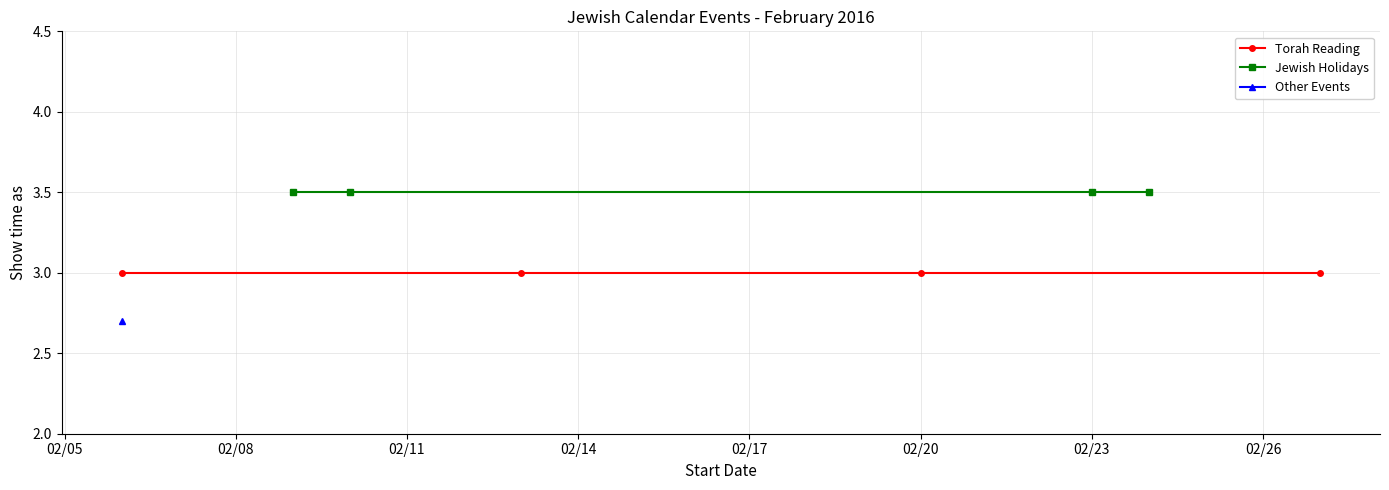

The Jewish Holidays series shows 1.7 at 02/14. True or false?

False